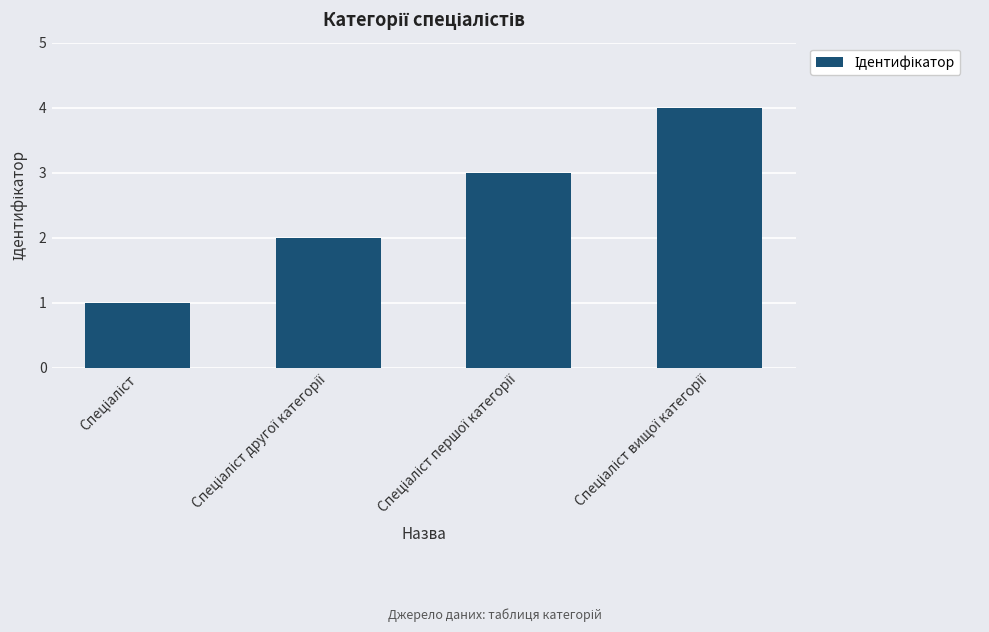

What is the difference between the maximum and minimum values?

3